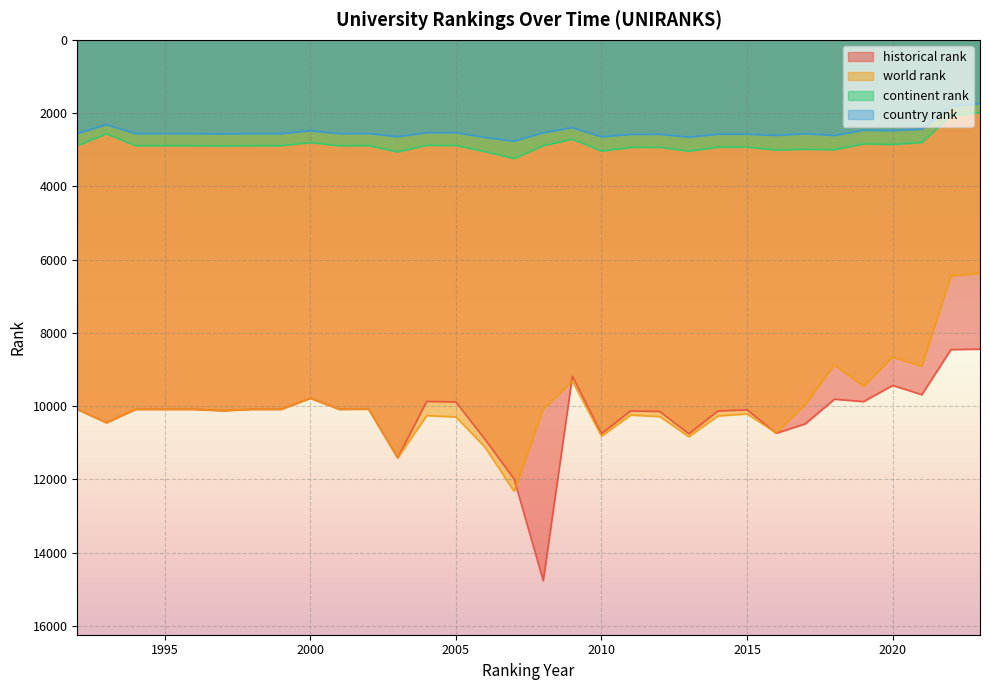

Reading left to right, what are all the values shown in this chart?

world rank: 10088	10453	10088	10088	10088	10126	10088	10088	9785	10088	10080	11413	10260	10296	11122	12328	10080	9319	10821	10246	10285	10836	10269	10213	10734	9952	8875	9460	8660	8913	6442	6378
continent rank: 2887	2564	2888	2888	2888	2896	2888	2888	2804	2888	2886	3059	2877	2883	3050	3239	2887	2712	3035	2937	2932	3036	2930	2926	3006	2985	2998	2839	2854	2800	2062	1986
country rank: 2558	2312	2559	2559	2559	2566	2559	2559	2481	2559	2556	2642	2534	2532	2662	2765	2535	2395	2644	2580	2576	2654	2575	2574	2609	2560	2609	2466	2476	2438	1811	1742
historical rank: 10088	10453	10088	10088	10088	10126	10088	10088	9785	10088	10080	11413	9873	9887	10908	11993	14768	9185	10750	10132	10148	10756	10134	10102	10742	10485	9812	9877	9435	9689	8458	8445